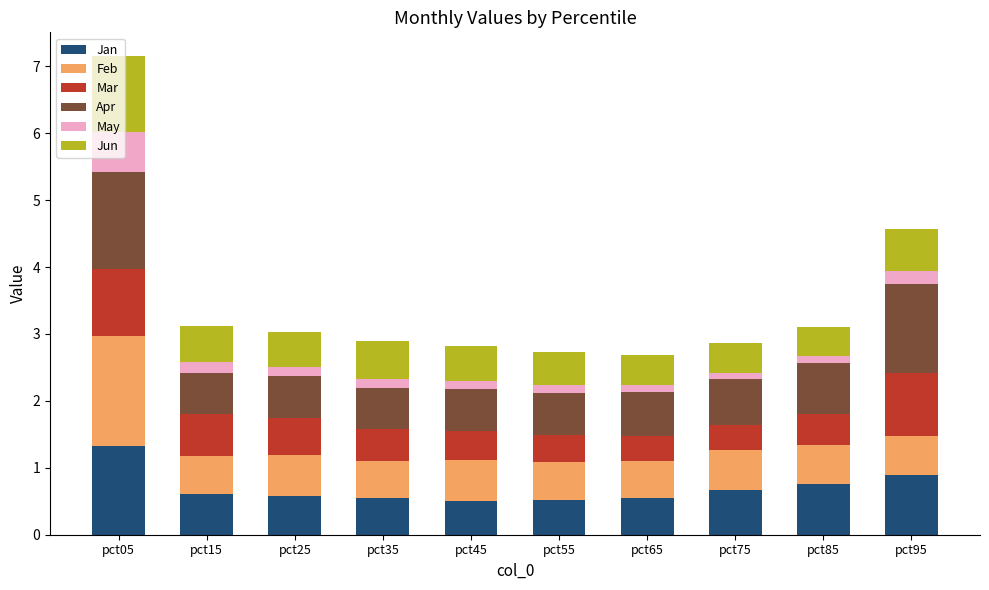

At which label does Jan reach its peak?

pct05